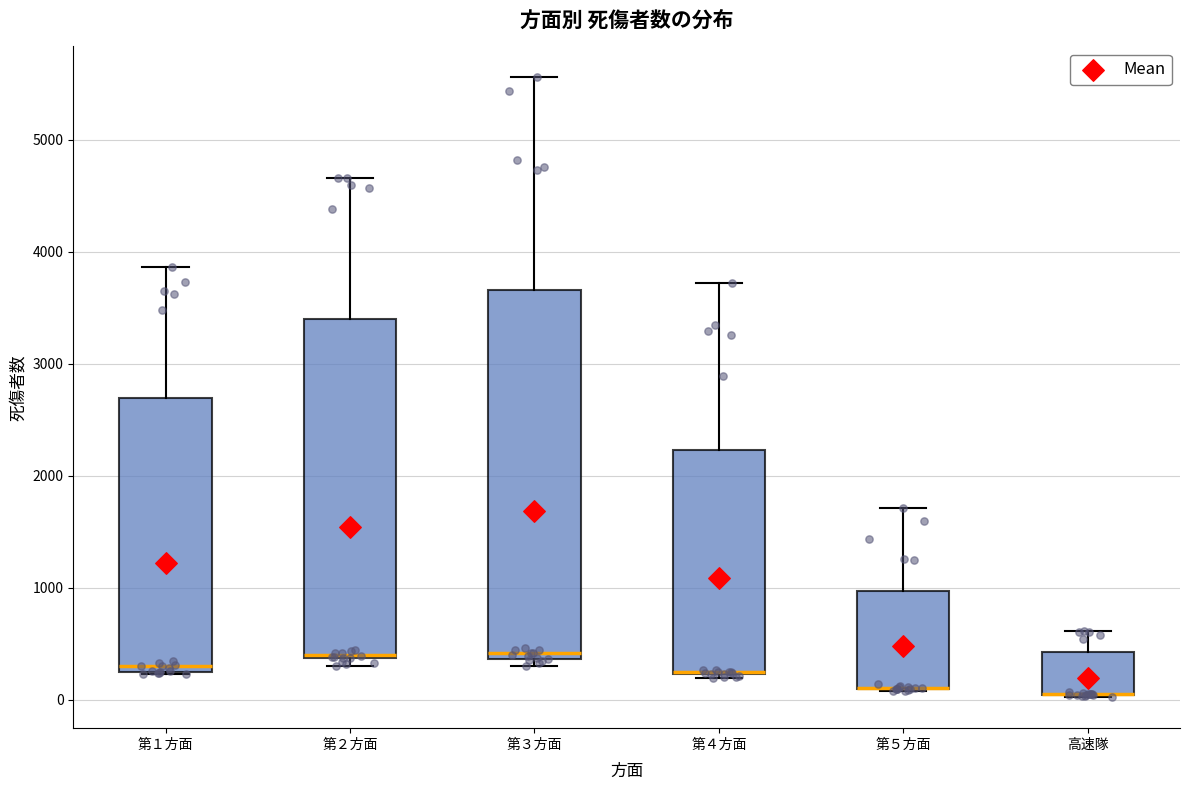

Comparing the boxes themselves (not the whiskers), which one is the tallest?

第３方面